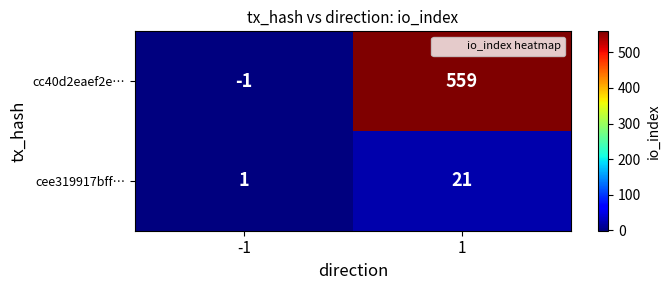

Reading left to right, extract all data points from this chart.

cc40d2eaef2e…: -1	559
cee319917bff…: 1	21